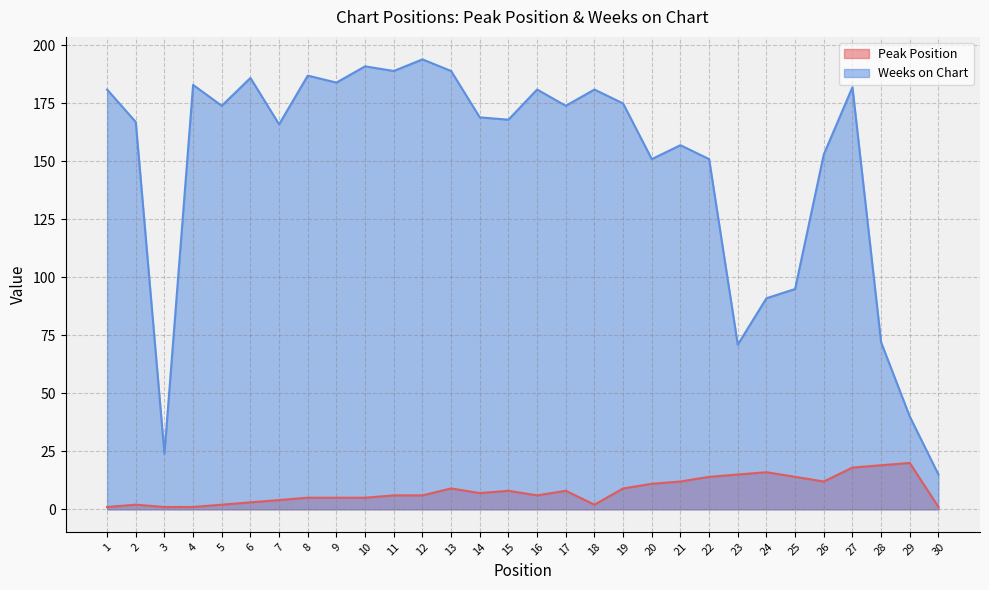

Rank the categories by Weeks on Chart value from lowest to highest.

30, 3, 29, 23, 28, 24, 25, 20, 22, 26, 21, 7, 2, 15, 14, 5, 17, 19, 1, 16, 18, 27, 4, 9, 6, 8, 11, 13, 10, 12